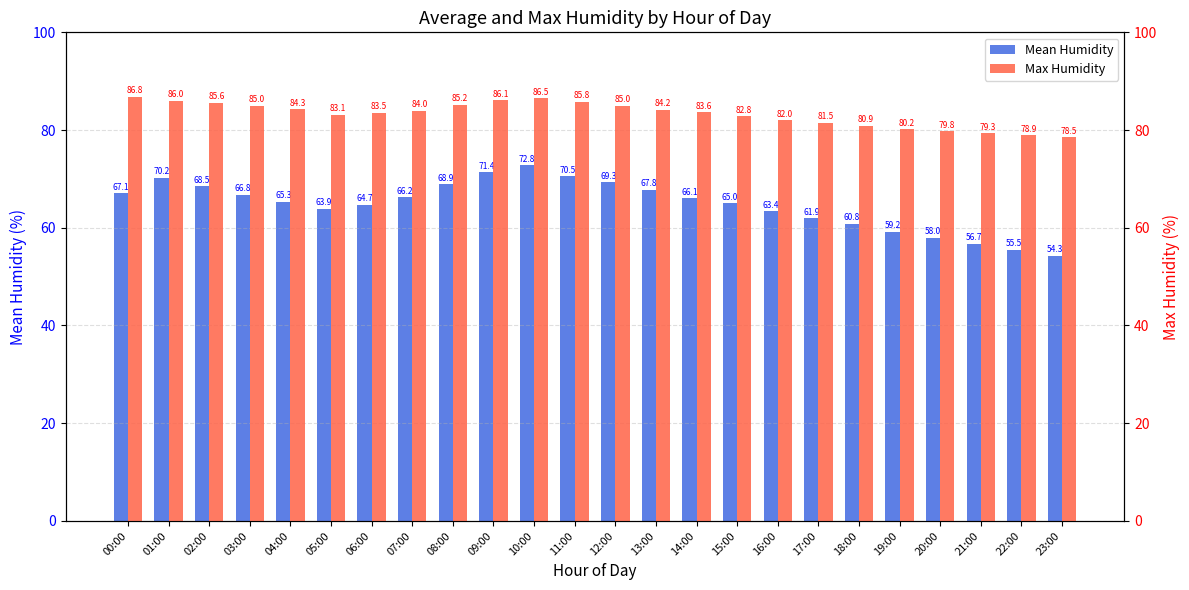

Between 02:00 and 07:00, which is larger?

02:00